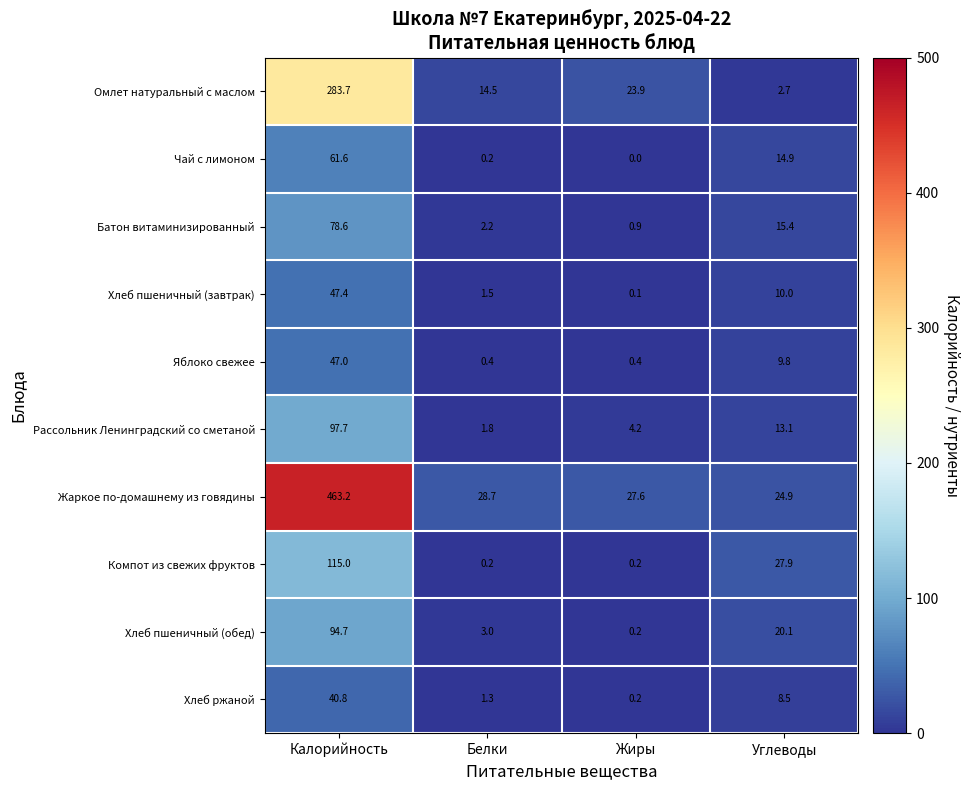

At how many categories does at least one series exceed 241?

1